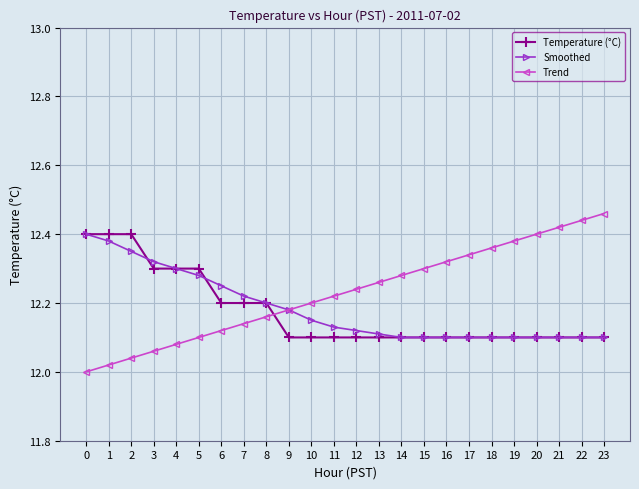

How many intersections are there between Trend and Temperature (°C)?

1